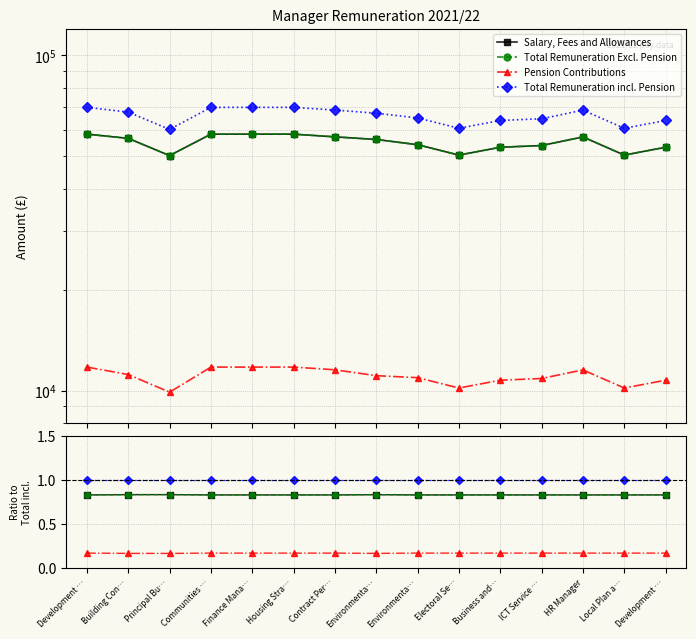

What are all the series names shown in the legend?

Salary, Fees and Allowances, Total Remuneration Excl. Pension, Pension Contributions, Total Remuneration incl. Pension